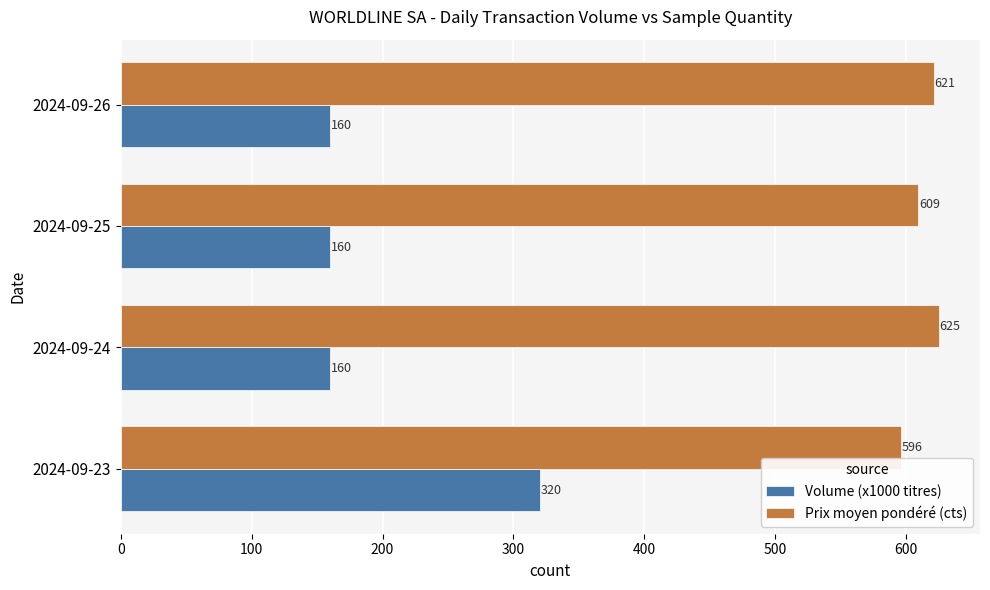

What is the highest value of the Prix moyen pondéré (cts) series?

625